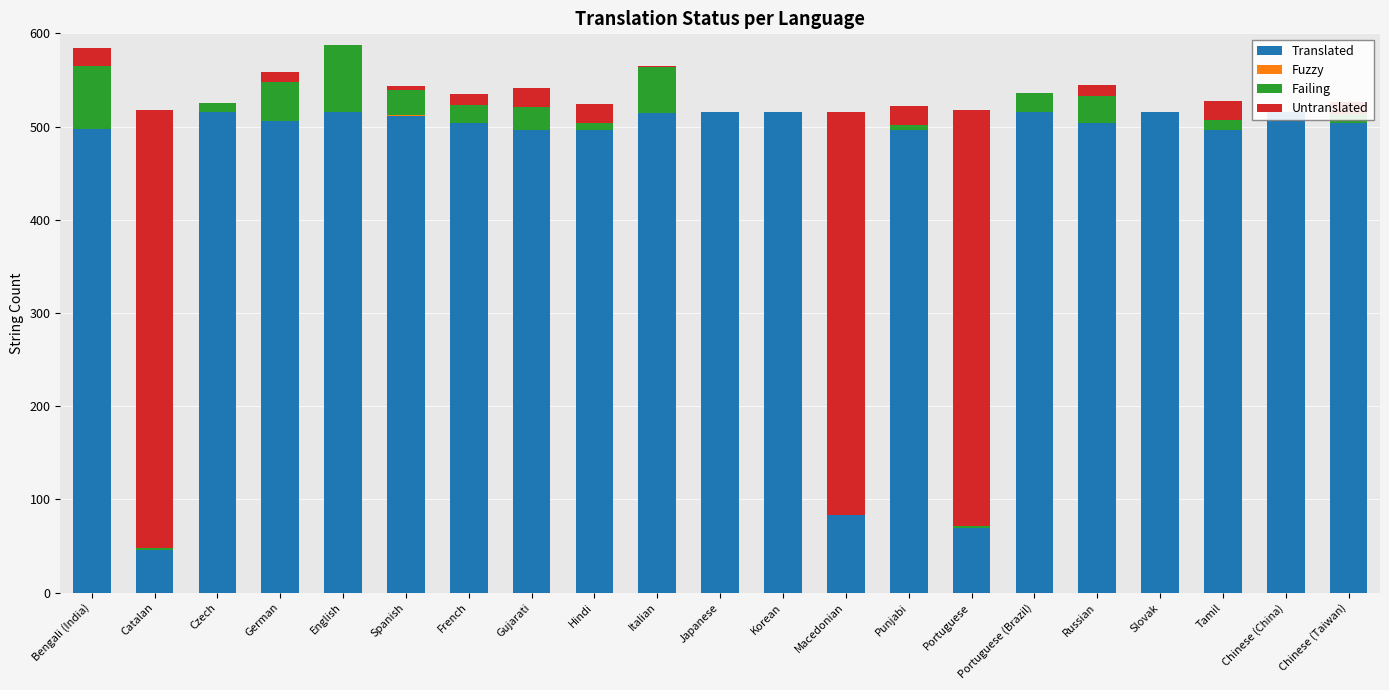

The Fuzzy series shows 0 at Slovak. True or false?

True